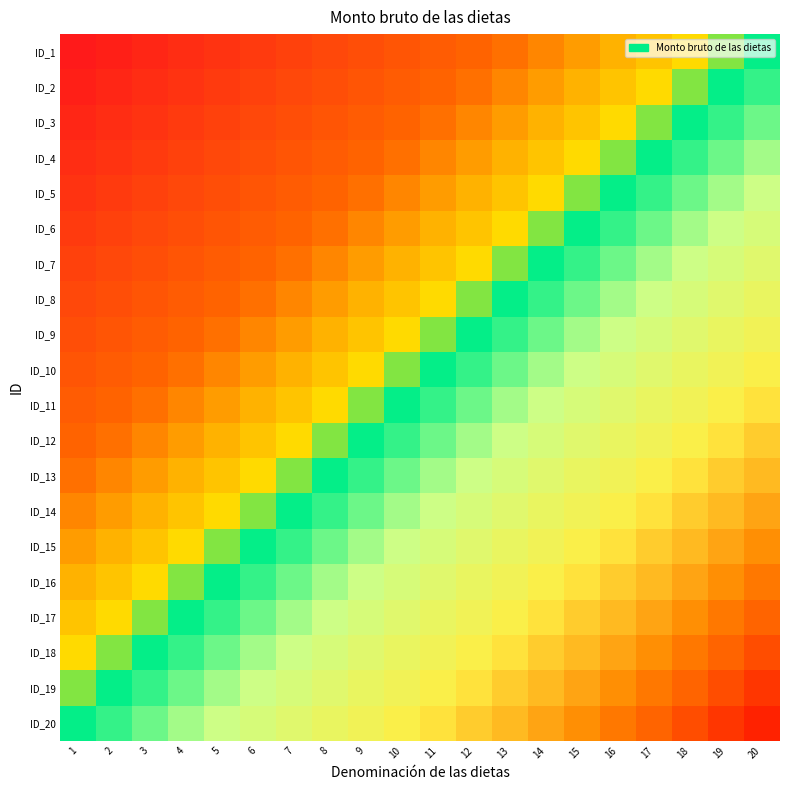

Reading right to left, what are all the values shown in this chart?

ID_1: 20=0.5	19=0.5	18=0.4	17=0.4	16=0.4	15=0.4	14=0.3	13=0.3	12=0.3	11=0.3	10=0.2	9=0.2	8=0.2	7=0.2	6=0.1	5=0.1	4=0.1	3=0.1	2=0.0	1=0.0
ID_2: 20=0.5	19=0.5	18=0.5	17=0.4	16=0.4	15=0.4	14=0.4	13=0.3	12=0.3	11=0.3	10=0.3	9=0.2	8=0.2	7=0.2	6=0.2	5=0.1	4=0.1	3=0.1	2=0.1	1=0.0
ID_3: 20=0.6	19=0.5	18=0.5	17=0.5	16=0.4	15=0.4	14=0.4	13=0.4	12=0.3	11=0.3	10=0.3	9=0.3	8=0.2	7=0.2	6=0.2	5=0.2	4=0.1	3=0.1	2=0.1	1=0.1
ID_4: 20=0.6	19=0.6	18=0.5	17=0.5	16=0.5	15=0.4	14=0.4	13=0.4	12=0.4	11=0.3	10=0.3	9=0.3	8=0.3	7=0.2	6=0.2	5=0.2	4=0.2	3=0.1	2=0.1	1=0.1
ID_5: 20=0.6	19=0.6	18=0.6	17=0.5	16=0.5	15=0.5	14=0.4	13=0.4	12=0.4	11=0.4	10=0.3	9=0.3	8=0.3	7=0.3	6=0.2	5=0.2	4=0.2	3=0.2	2=0.1	1=0.1
ID_6: 20=0.6	19=0.6	18=0.6	17=0.6	16=0.5	15=0.5	14=0.5	13=0.4	12=0.4	11=0.4	10=0.4	9=0.3	8=0.3	7=0.3	6=0.3	5=0.2	4=0.2	3=0.2	2=0.2	1=0.1
ID_7: 20=0.7	19=0.6	18=0.6	17=0.6	16=0.6	15=0.5	14=0.5	13=0.5	12=0.4	11=0.4	10=0.4	9=0.4	8=0.3	7=0.3	6=0.3	5=0.3	4=0.2	3=0.2	2=0.2	1=0.2
ID_8: 20=0.7	19=0.7	18=0.6	17=0.6	16=0.6	15=0.6	14=0.5	13=0.5	12=0.5	11=0.4	10=0.4	9=0.4	8=0.4	7=0.3	6=0.3	5=0.3	4=0.3	3=0.2	2=0.2	1=0.2
ID_9: 20=0.7	19=0.7	18=0.7	17=0.6	16=0.6	15=0.6	14=0.6	13=0.5	12=0.5	11=0.5	10=0.4	9=0.4	8=0.4	7=0.4	6=0.3	5=0.3	4=0.3	3=0.3	2=0.2	1=0.2
ID_10: 20=0.7	19=0.7	18=0.7	17=0.7	16=0.6	15=0.6	14=0.6	13=0.6	12=0.5	11=0.5	10=0.5	9=0.4	8=0.4	7=0.4	6=0.4	5=0.3	4=0.3	3=0.3	2=0.3	1=0.2
ID_11: 20=0.8	19=0.7	18=0.7	17=0.7	16=0.7	15=0.6	14=0.6	13=0.6	12=0.6	11=0.5	10=0.5	9=0.5	8=0.4	7=0.4	6=0.4	5=0.4	4=0.3	3=0.3	2=0.3	1=0.3
ID_12: 20=0.8	19=0.8	18=0.7	17=0.7	16=0.7	15=0.7	14=0.6	13=0.6	12=0.6	11=0.6	10=0.5	9=0.5	8=0.5	7=0.4	6=0.4	5=0.4	4=0.4	3=0.3	2=0.3	1=0.3
ID_13: 20=0.8	19=0.8	18=0.8	17=0.7	16=0.7	15=0.7	14=0.7	13=0.6	12=0.6	11=0.6	10=0.6	9=0.5	8=0.5	7=0.5	6=0.4	5=0.4	4=0.4	3=0.4	2=0.3	1=0.3
ID_14: 20=0.8	19=0.8	18=0.8	17=0.8	16=0.7	15=0.7	14=0.7	13=0.7	12=0.6	11=0.6	10=0.6	9=0.6	8=0.5	7=0.5	6=0.5	5=0.4	4=0.4	3=0.4	2=0.4	1=0.3
ID_15: 20=0.9	19=0.8	18=0.8	17=0.8	16=0.8	15=0.7	14=0.7	13=0.7	12=0.7	11=0.6	10=0.6	9=0.6	8=0.6	7=0.5	6=0.5	5=0.5	4=0.4	3=0.4	2=0.4	1=0.4
ID_16: 20=0.9	19=0.9	18=0.8	17=0.8	16=0.8	15=0.8	14=0.7	13=0.7	12=0.7	11=0.7	10=0.6	9=0.6	8=0.6	7=0.6	6=0.5	5=0.5	4=0.5	3=0.4	2=0.4	1=0.4
ID_17: 20=0.9	19=0.9	18=0.9	17=0.8	16=0.8	15=0.8	14=0.8	13=0.7	12=0.7	11=0.7	10=0.7	9=0.6	8=0.6	7=0.6	6=0.6	5=0.5	4=0.5	3=0.5	2=0.4	1=0.4
ID_18: 20=0.9	19=0.9	18=0.9	17=0.9	16=0.8	15=0.8	14=0.8	13=0.8	12=0.7	11=0.7	10=0.7	9=0.7	8=0.6	7=0.6	6=0.6	5=0.6	4=0.5	3=0.5	2=0.5	1=0.4
ID_19: 20=1.0	19=0.9	18=0.9	17=0.9	16=0.9	15=0.8	14=0.8	13=0.8	12=0.8	11=0.7	10=0.7	9=0.7	8=0.7	7=0.6	6=0.6	5=0.6	4=0.6	3=0.5	2=0.5	1=0.5
ID_20: 20=1.0	19=1.0	18=0.9	17=0.9	16=0.9	15=0.9	14=0.8	13=0.8	12=0.8	11=0.8	10=0.7	9=0.7	8=0.7	7=0.7	6=0.6	5=0.6	4=0.6	3=0.6	2=0.5	1=0.5